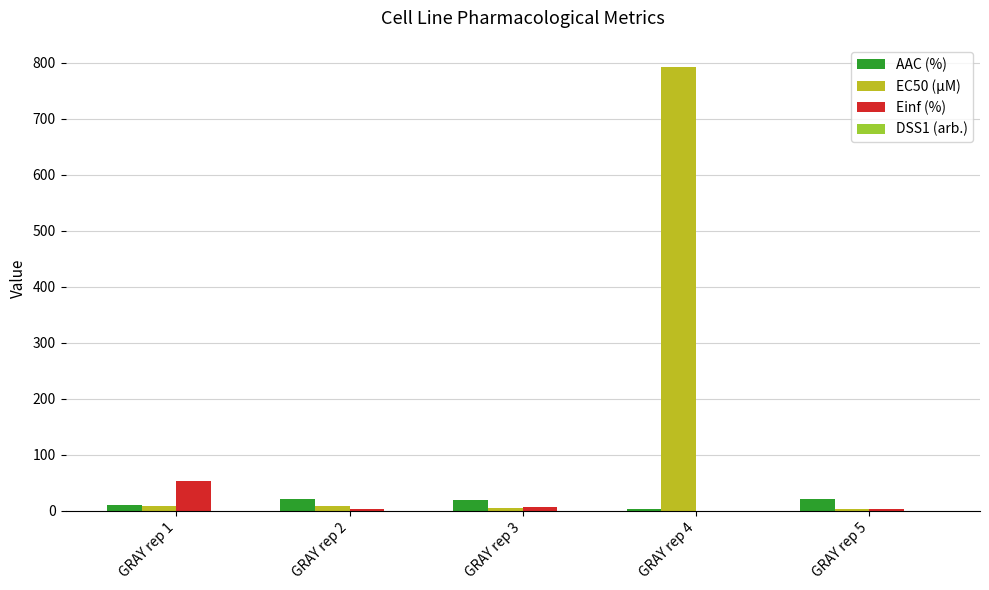

Is the value of Einf (%) at GRAY rep 1 greater than the value of EC50 (µM) at GRAY rep 2?

Yes